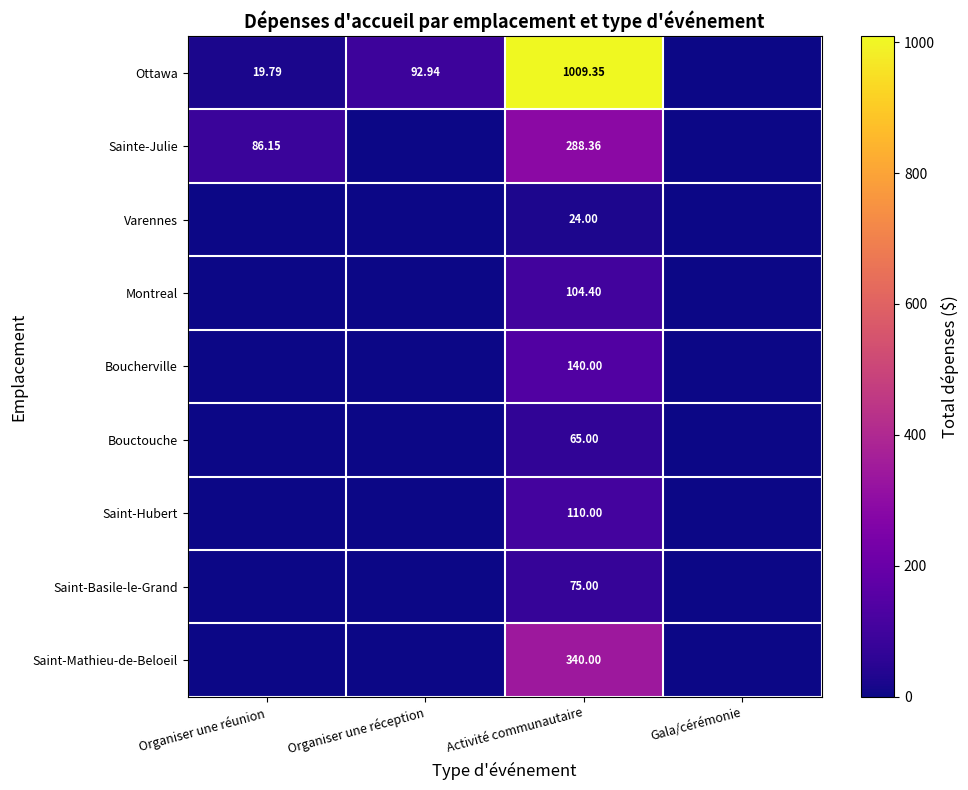

What is the average value of the Boucherville series?

35.0